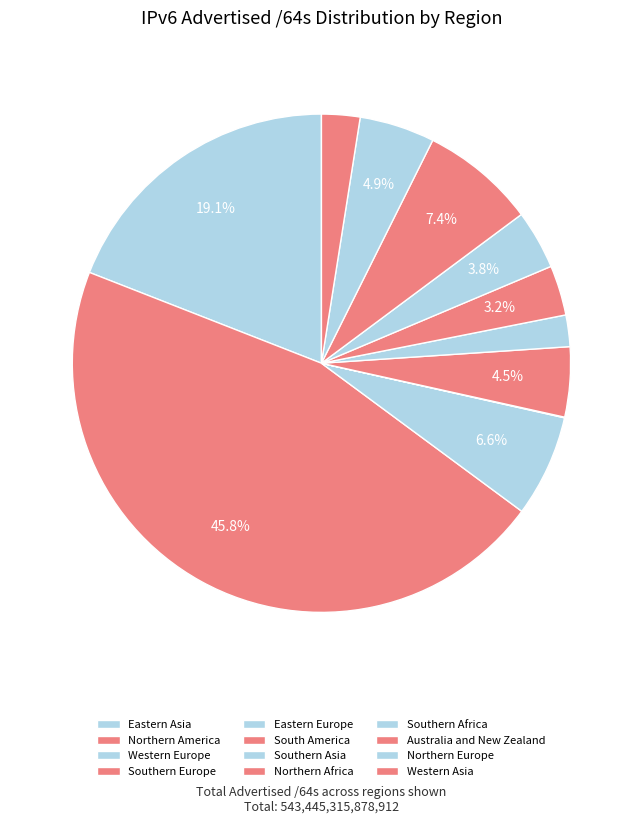

True or false: Western Europe accounts for 8% of the total.

False